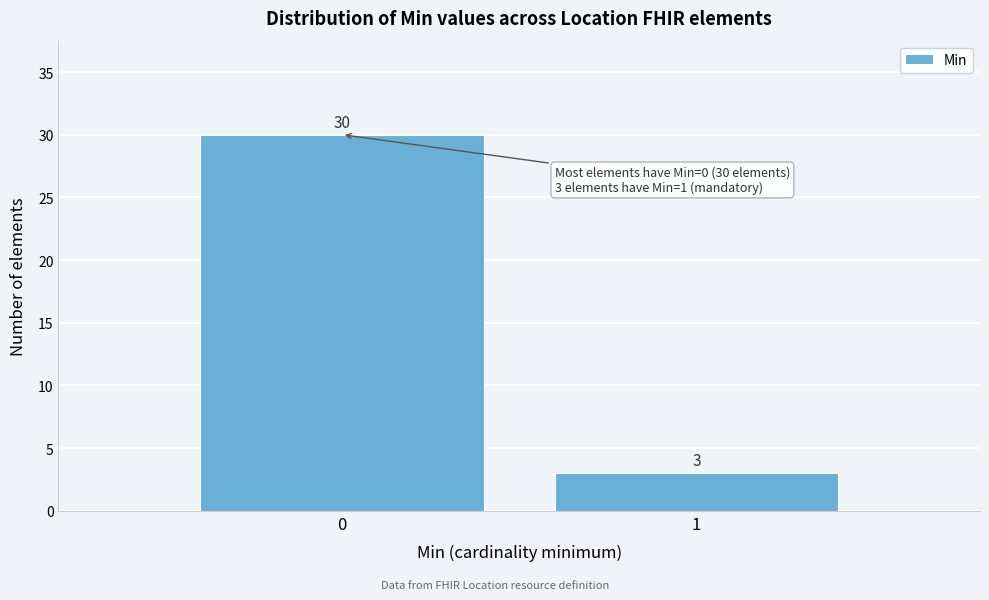

Reading left to right, list all the values displayed in this chart.

0=30	1=3